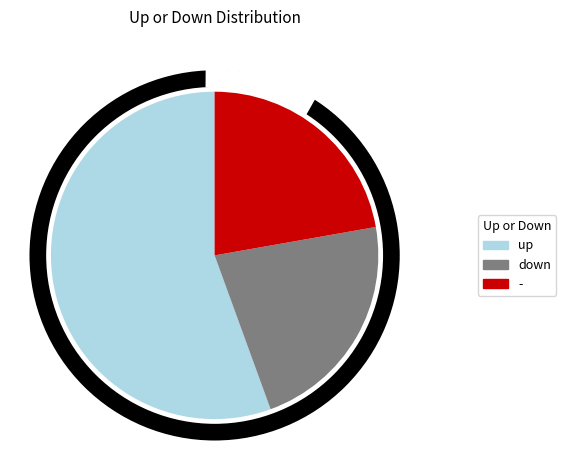

Does any single category account for the majority?

Yes